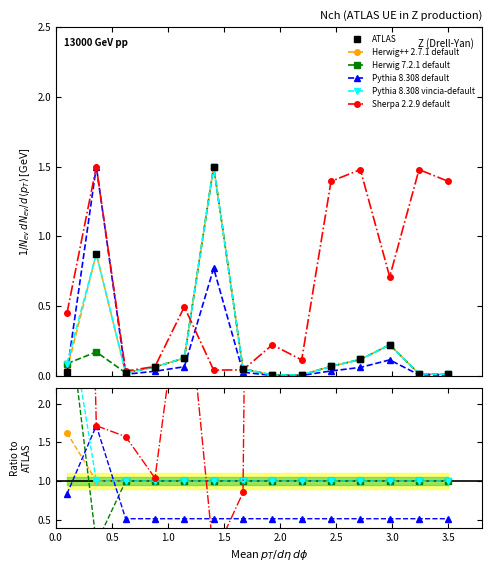

Where is Herwig 7.2.1 default nearest to the value 1?

2.5